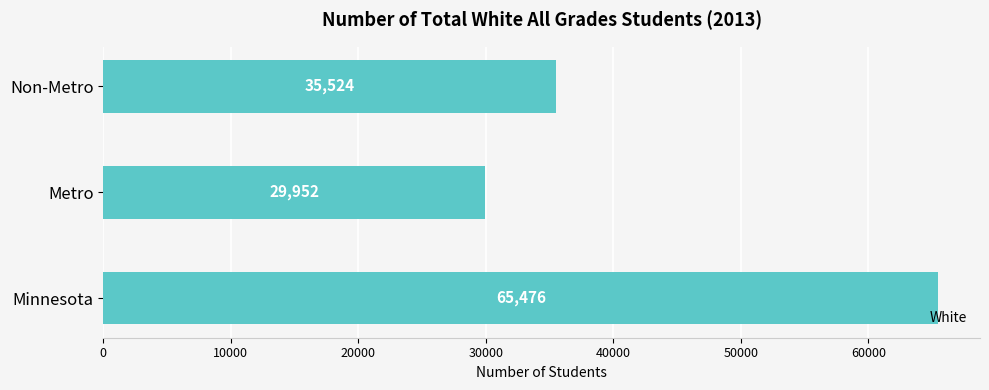

What is the maximum value shown in the chart?

65476